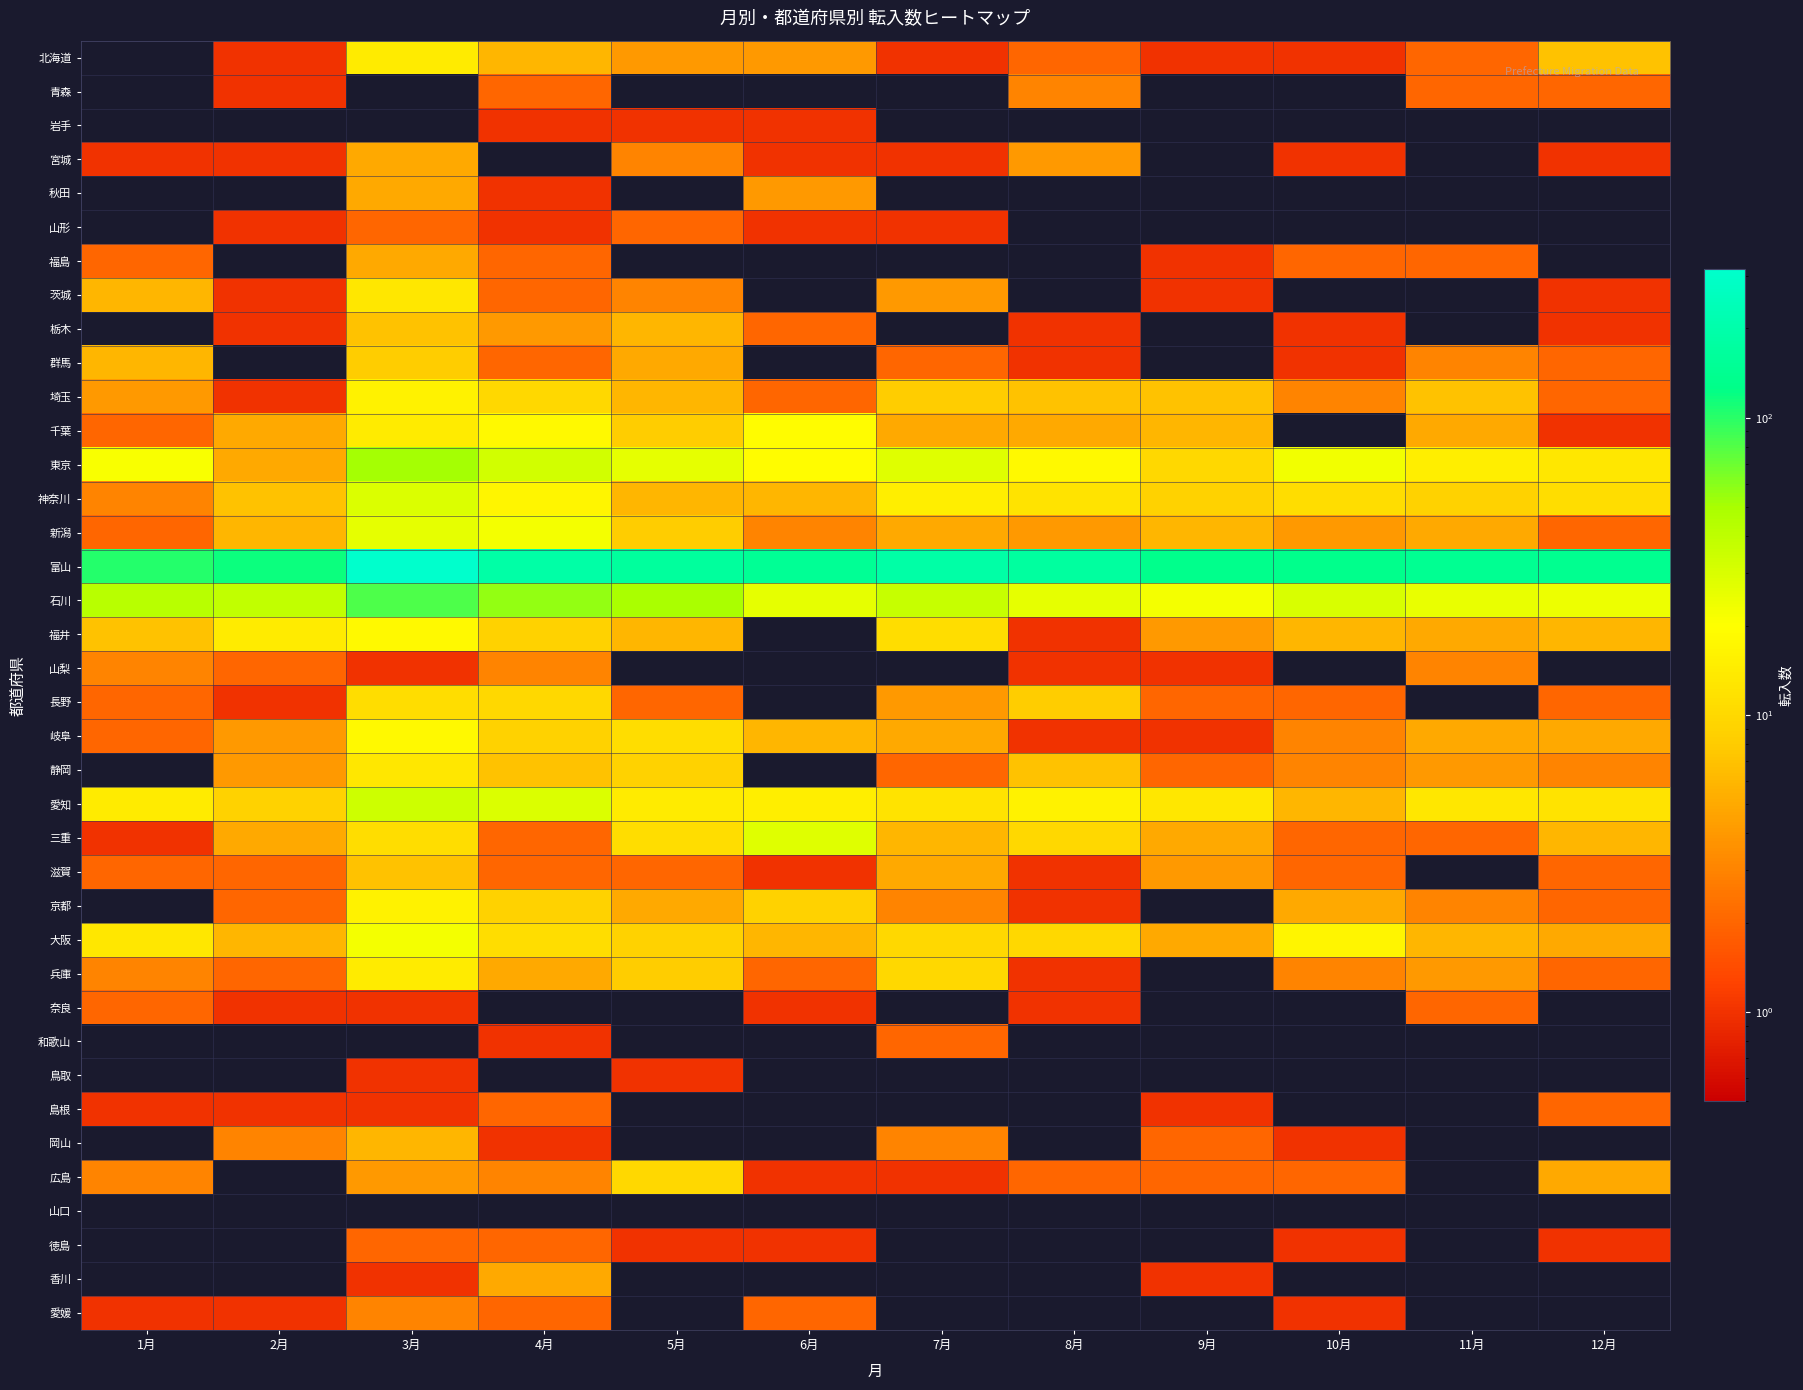

Which series has the largest total across all categories?

富山